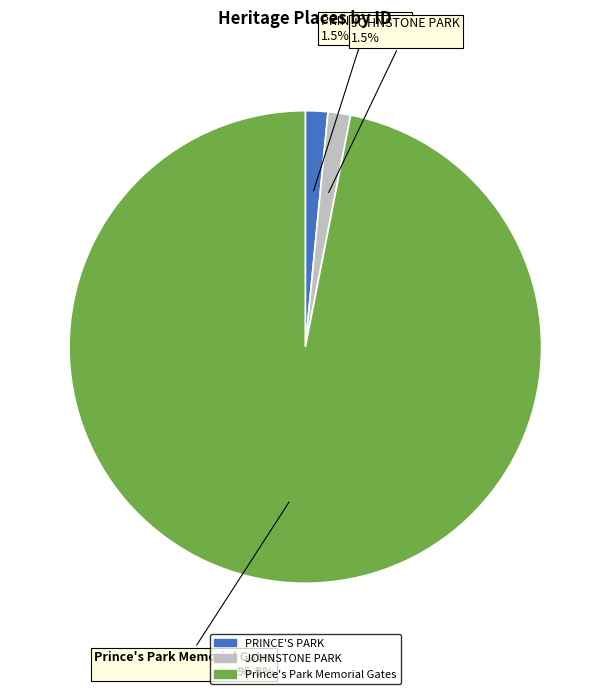

To the nearest percent, what is the difference between the JOHNSTONE PARK and Prince's Park Memorial Gates slice percentages?

95%